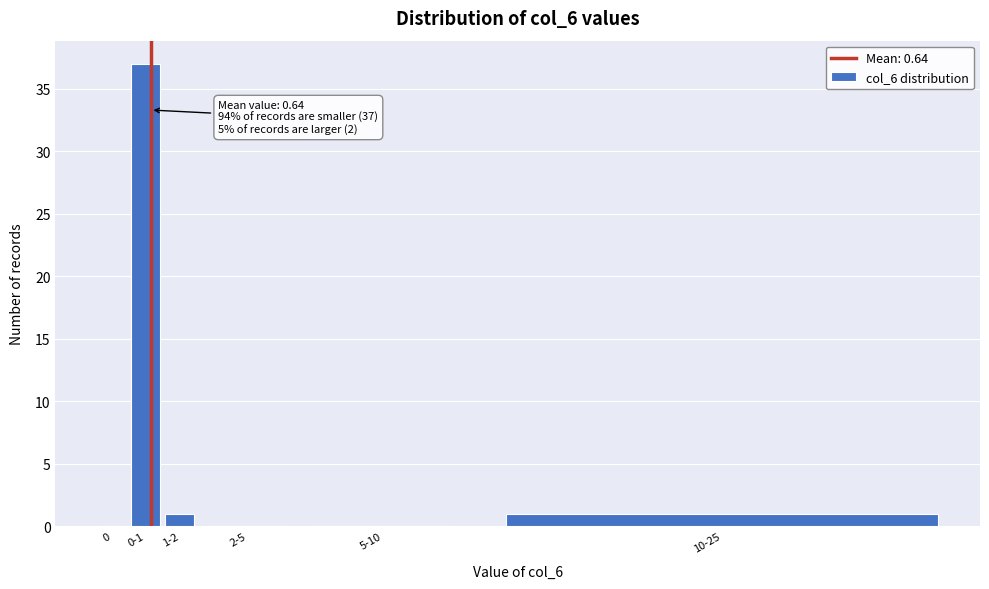

Reading left to right, extract all data points from this chart.

0=0	0-1=37	1-2=1	2-5=0	5-10=0	10-25=1